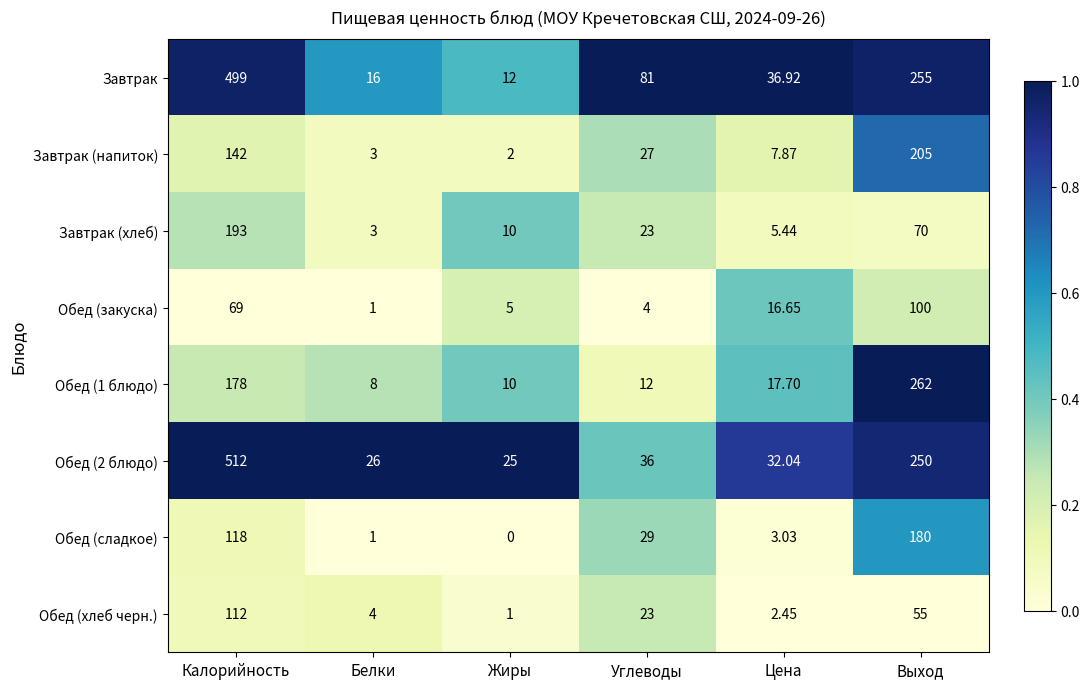

At which category is the sum across all series the highest?

Калорийность